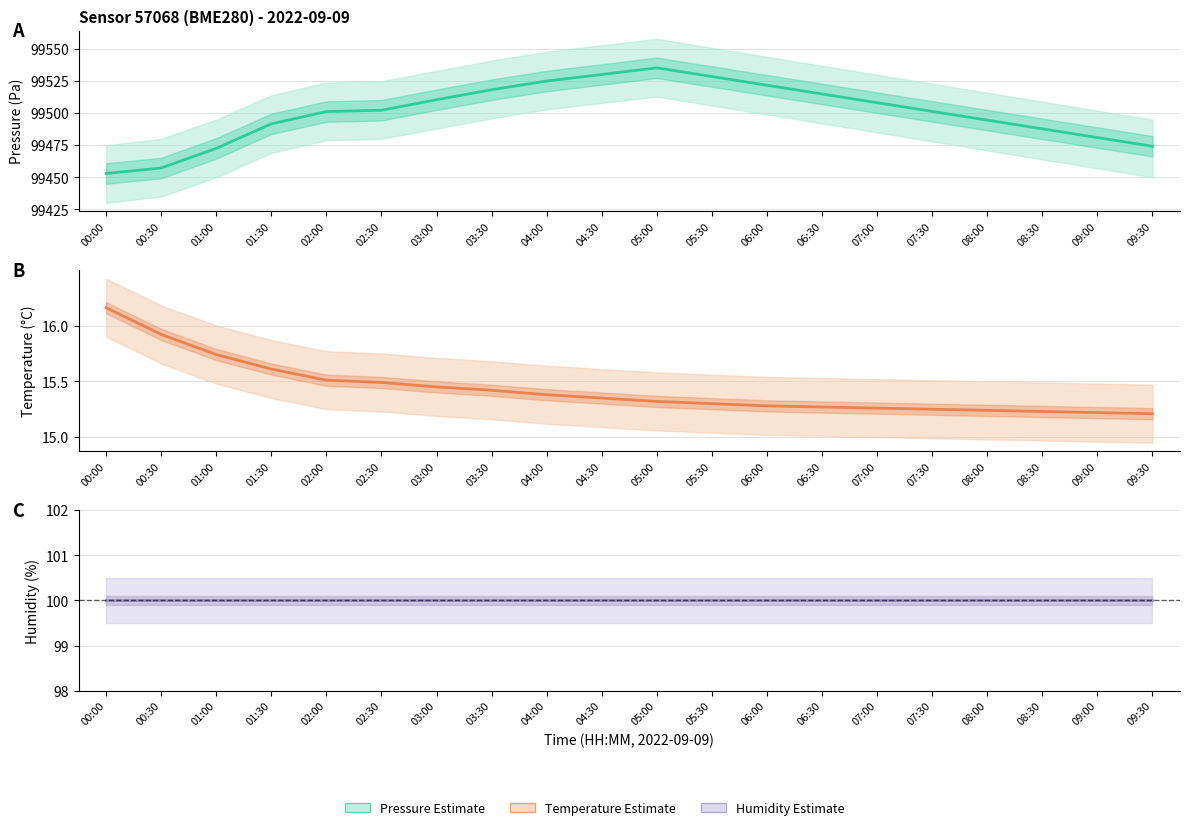

What is the label of the 4th point from the right?

08:00